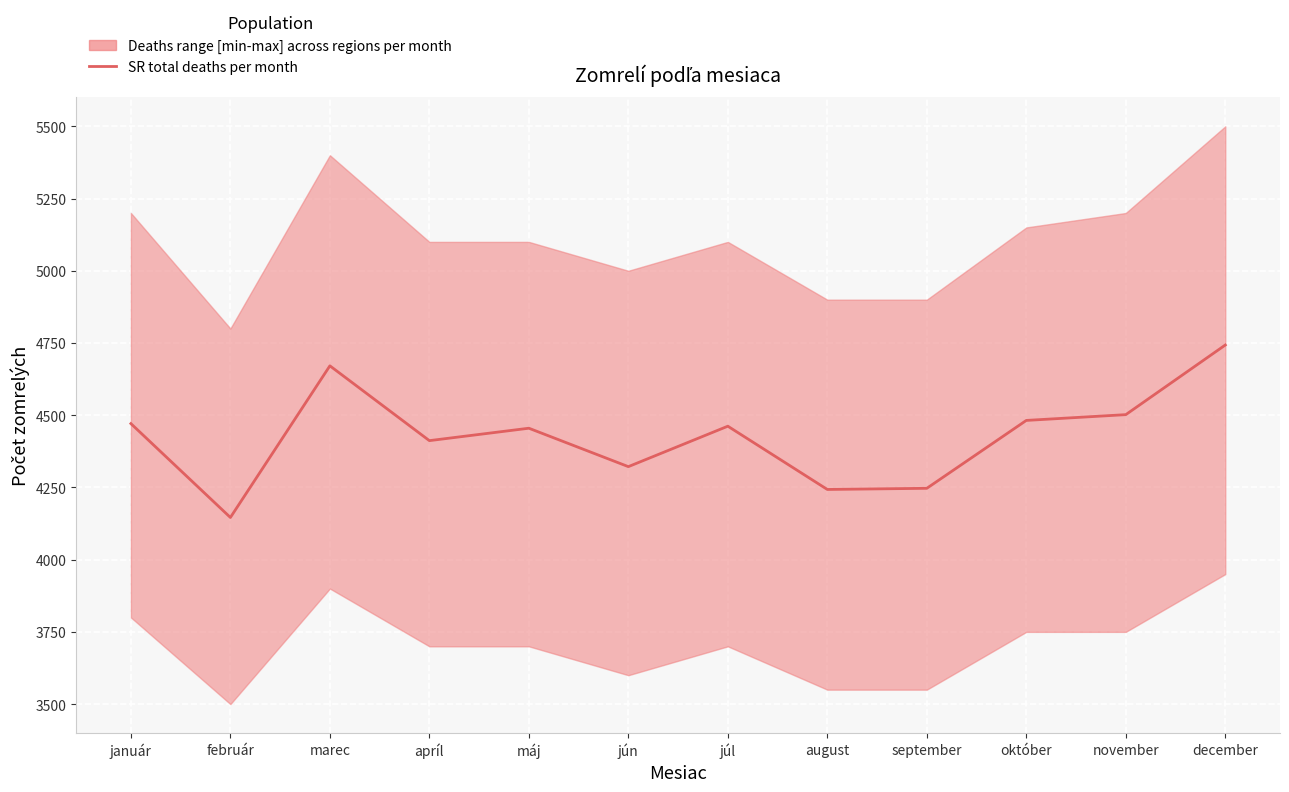

What is the sum of the values at október and jún?

8804